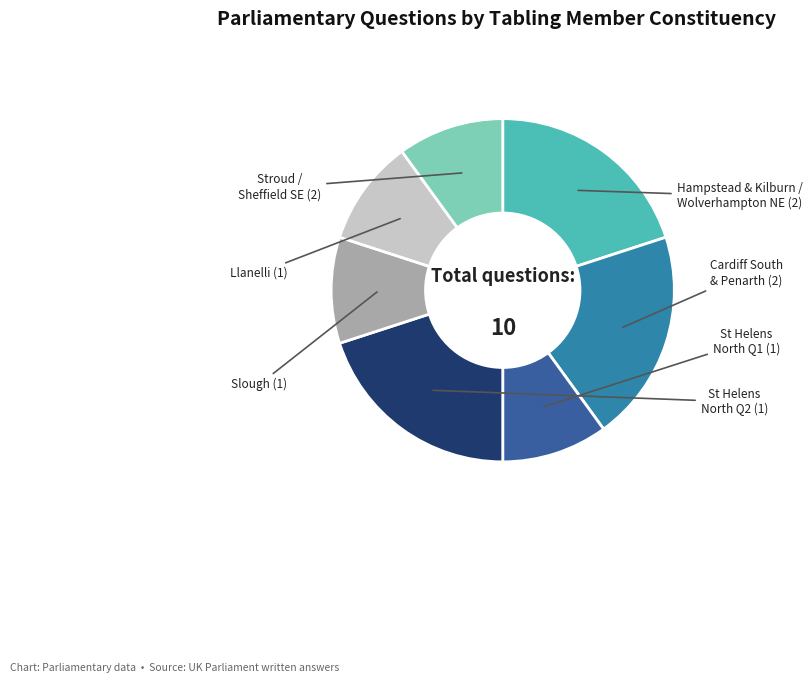

Does any single category account for the majority?

No